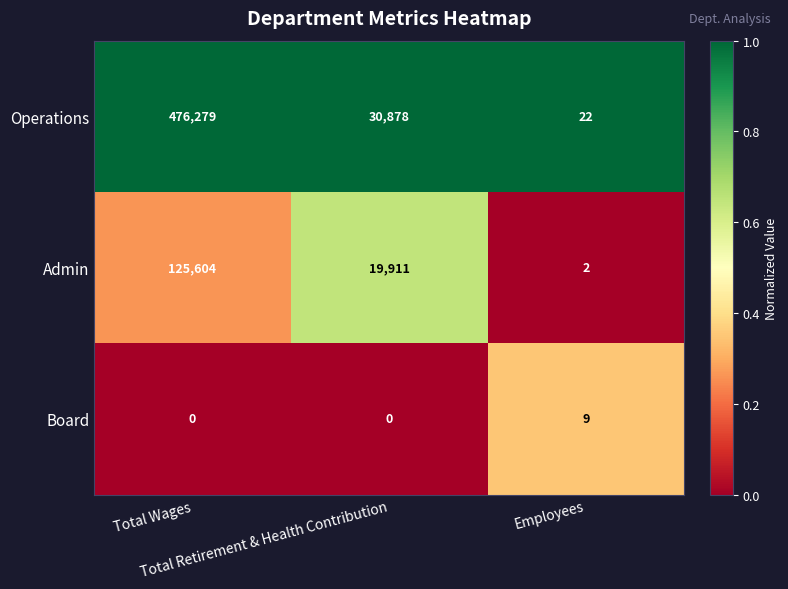

Rank the series at Total Retirement & Health Contribution from highest to lowest value.

Operations, Admin, Board